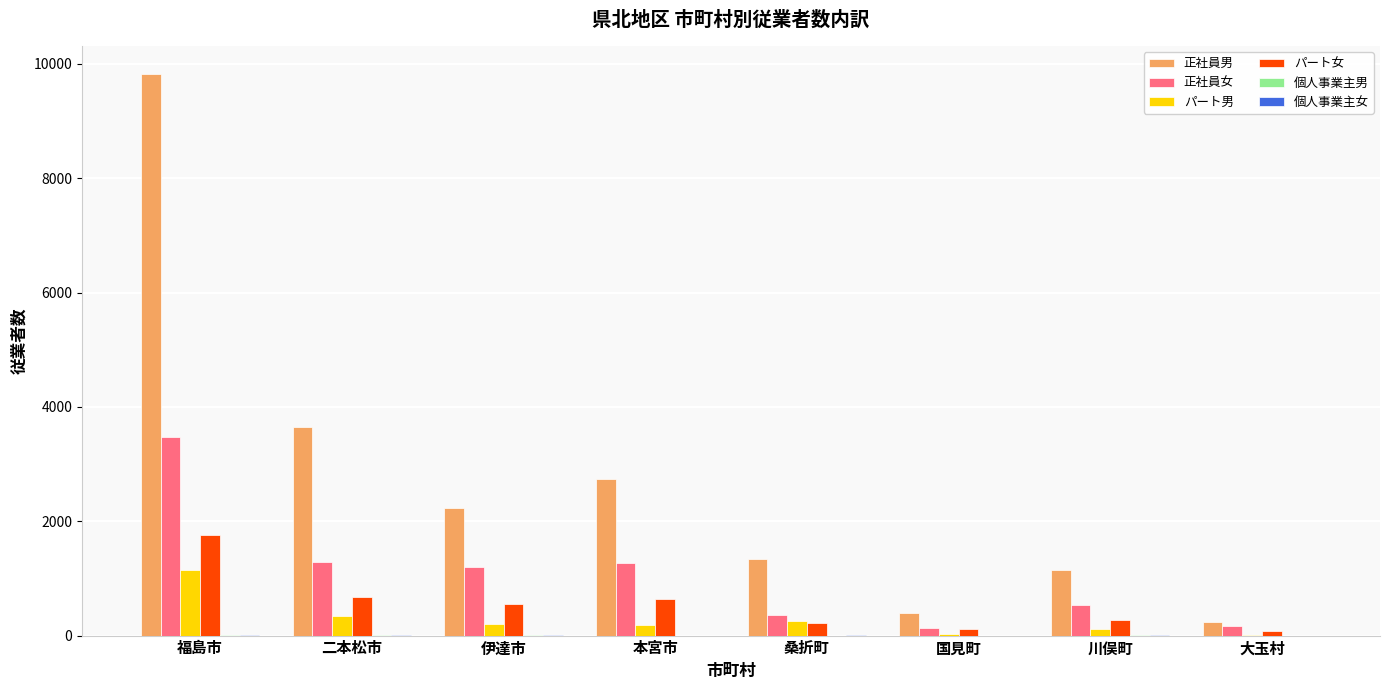

At which category is the sum across all series the highest?

福島市